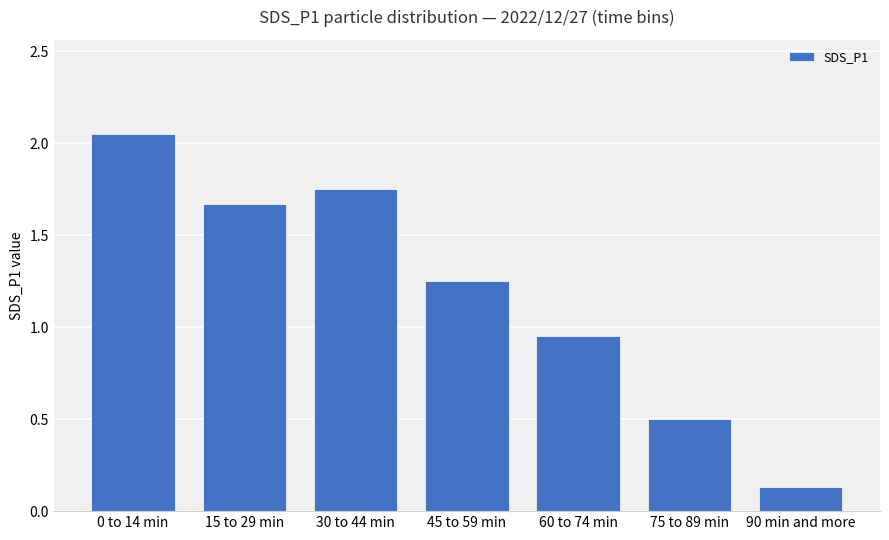

The chart shows a value of 0.5 at 75 to 89 min. True or false?

True